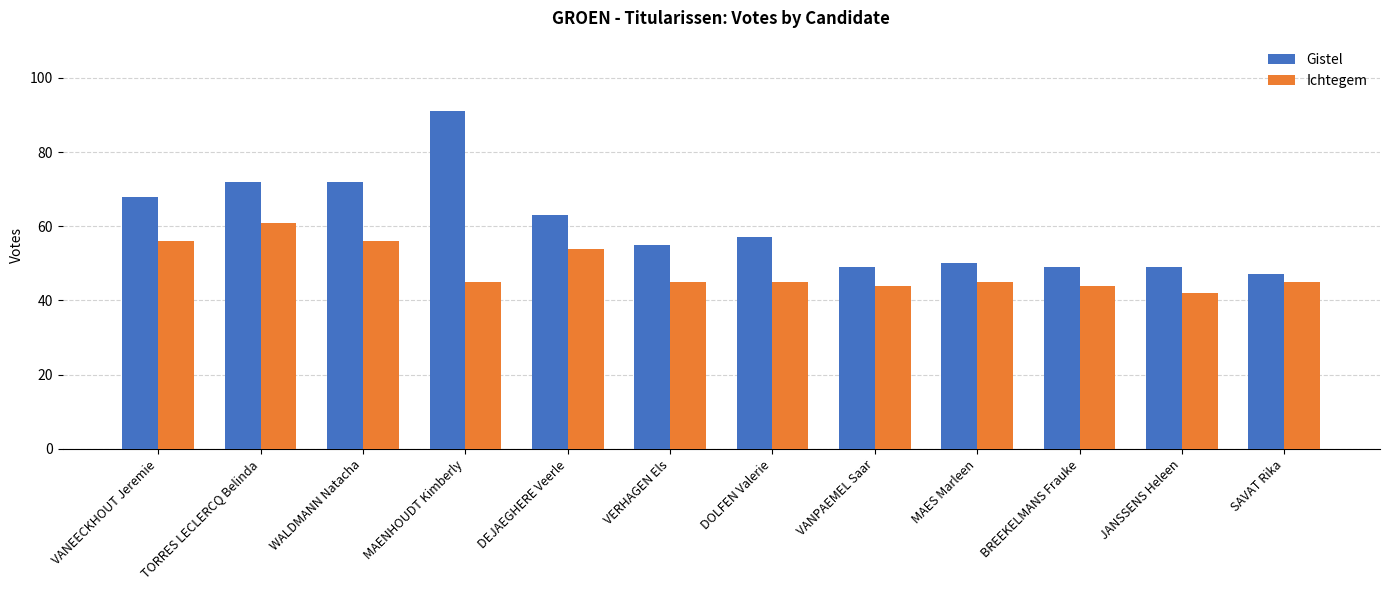

What is the difference between the maximum and minimum values in the Ichtegem series?

19